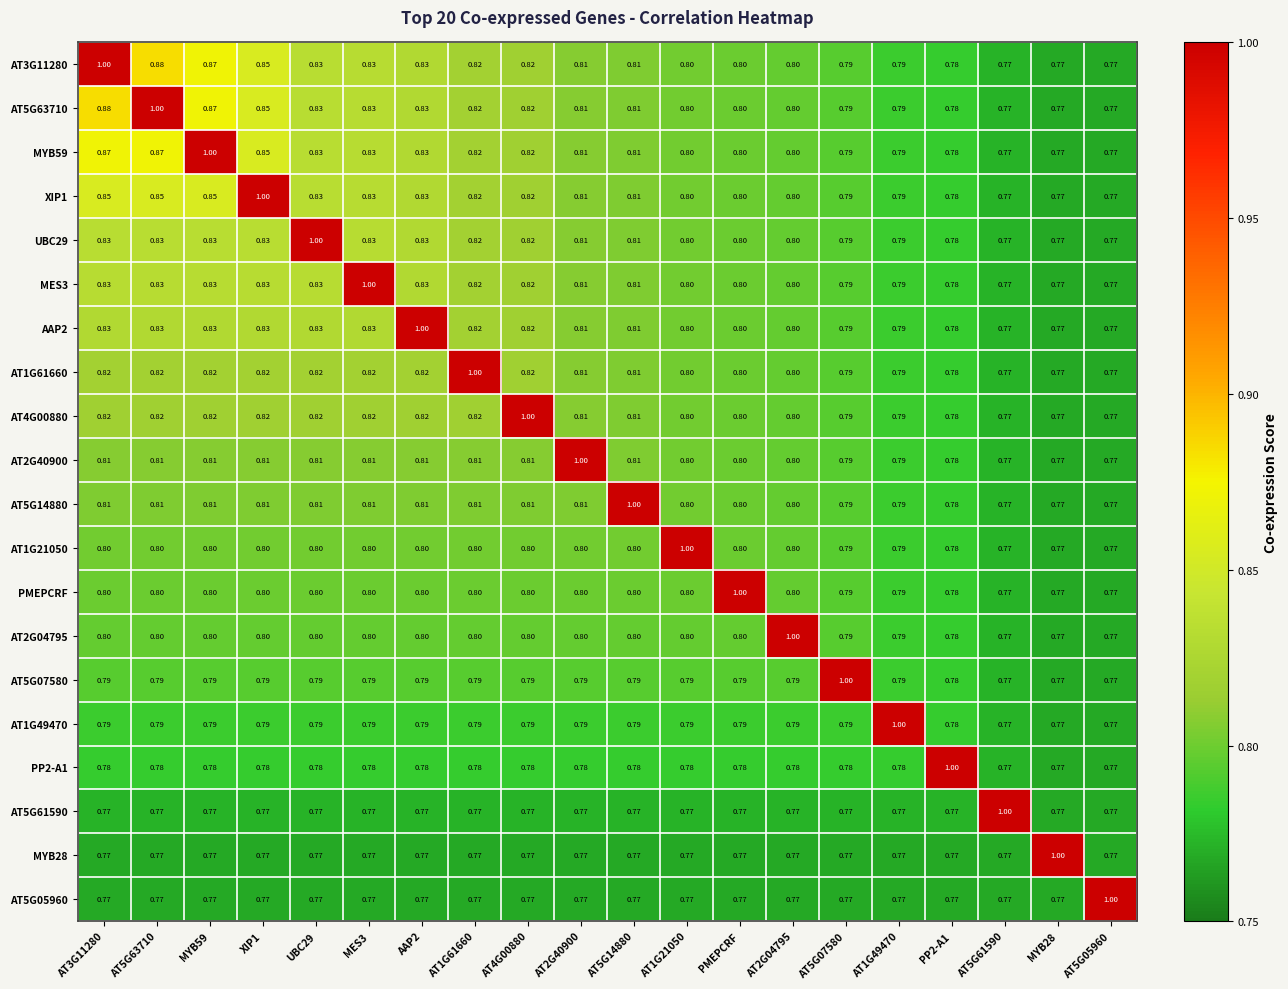

Is the value of AT1G21050 at PMEPCRF greater than the value of MYB59 at AT3G11280?

No